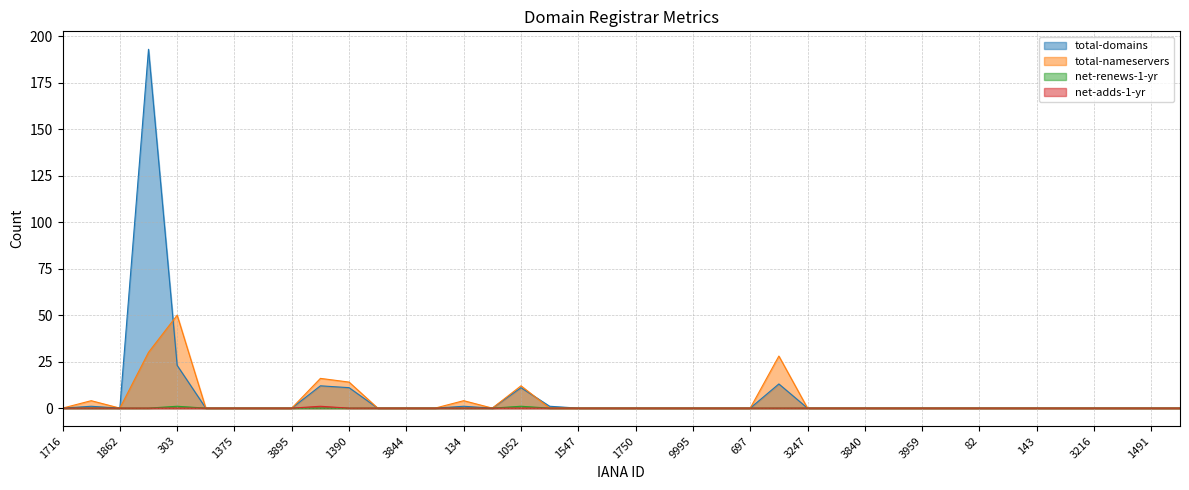

Reading left to right, extract all data points from this chart.

total-domains: 1716=0	1448=1	1862=0	1479=193	303=23	73=0	1375=0	2476=0	3895=0	1291=12	1390=11	3932=0	3844=0	3904=0	134=1	1559=0	1052=11	9997=1	1547=0	1600=0	1750=0	3907=0	9995=0	1531=0	697=0	1383=13	3247=0	1489=0	3840=0	79=0	3959=0	1494=0	82=0	10007=0	143=0	3915=0	3216=0	3920=0	1491=0	2282=0
total-nameservers: 1716=0	1448=4	1862=0	1479=30	303=50	73=0	1375=0	2476=0	3895=0	1291=16	1390=14	3932=0	3844=0	3904=0	134=4	1559=0	1052=12	9997=0	1547=0	1600=0	1750=0	3907=0	9995=0	1531=0	697=0	1383=28	3247=0	1489=0	3840=0	79=0	3959=0	1494=0	82=0	10007=0	143=0	3915=0	3216=0	3920=0	1491=0	2282=0
net-renews-1-yr: 1716=0	1448=0	1862=0	1479=0	303=1	73=0	1375=0	2476=0	3895=0	1291=0	1390=0	3932=0	3844=0	3904=0	134=0	1559=0	1052=1	9997=0	1547=0	1600=0	1750=0	3907=0	9995=0	1531=0	697=0	1383=0	3247=0	1489=0	3840=0	79=0	3959=0	1494=0	82=0	10007=0	143=0	3915=0	3216=0	3920=0	1491=0	2282=0
net-adds-1-yr: 1716=0	1448=0	1862=0	1479=0	303=0	73=0	1375=0	2476=0	3895=0	1291=1	1390=0	3932=0	3844=0	3904=0	134=0	1559=0	1052=0	9997=0	1547=0	1600=0	1750=0	3907=0	9995=0	1531=0	697=0	1383=0	3247=0	1489=0	3840=0	79=0	3959=0	1494=0	82=0	10007=0	143=0	3915=0	3216=0	3920=0	1491=0	2282=0